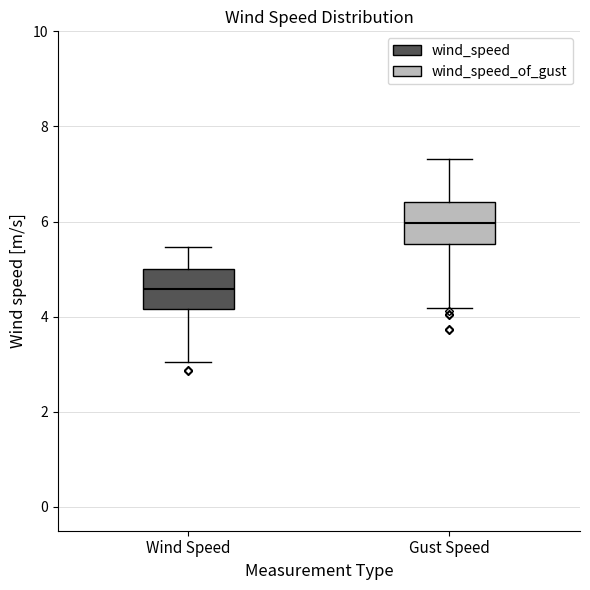

Reading left to right, transcribe this box plot: for each box, give where its median line is, the range the box spans, and where its two whiskers end, as read against the y-axis. The values are not printed on the chart, so give them approximately, as read against the axis.

Wind Speed: median 4.6, box 4.2 to 5.0, whiskers 3.0 to 5.4
Gust Speed: median 6.0, box 5.6 to 6.4, whiskers 4.2 to 7.4